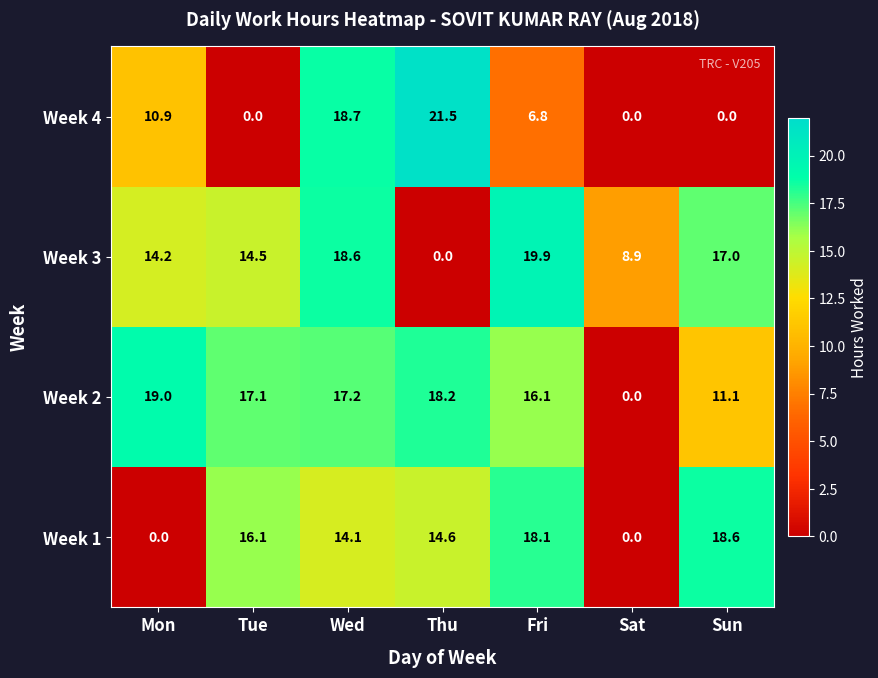

What is the difference between the Week 4 values at Sun and Mon?

10.9